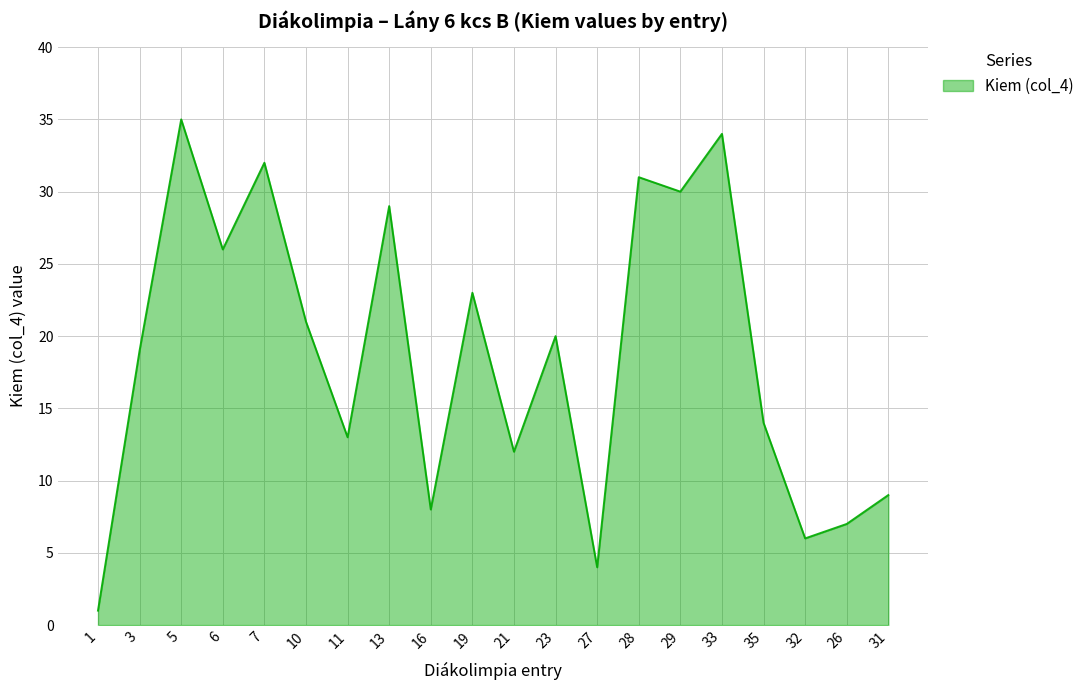

How many interior local peaks (higher than both neighbors) does the data have?

7